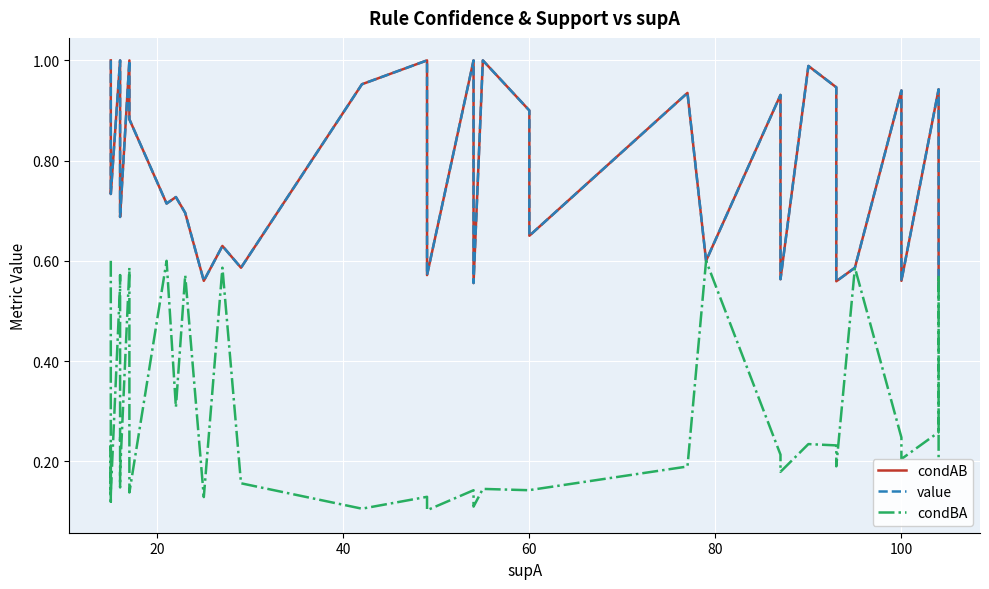

True or false: condAB and condBA cross at least once.

False